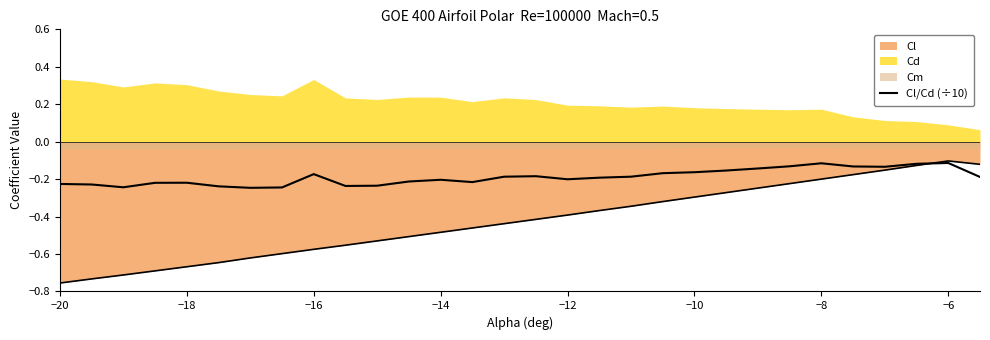

How many points are lower than both their immediate neighbors (excluding endpoints)?

6